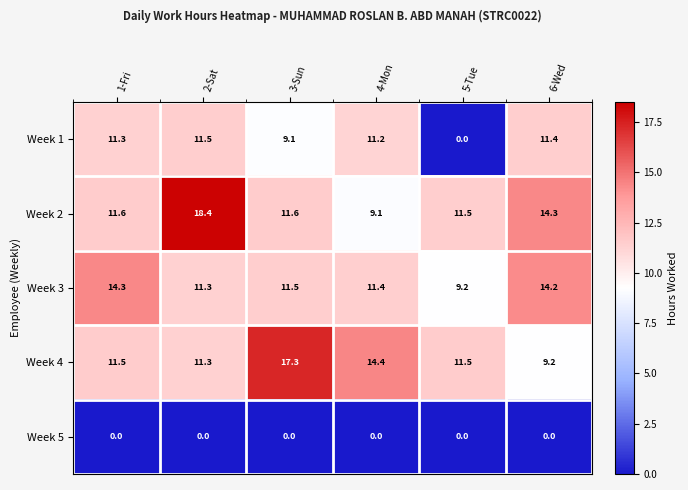

How many values in the Week 4 series exceed 11?

5